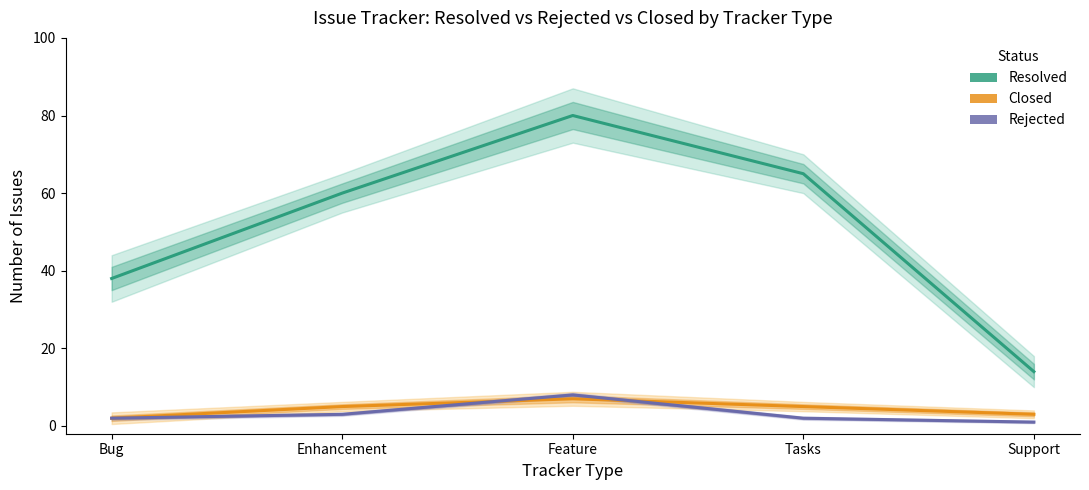

What is the label of the 5th point from the left?

Support